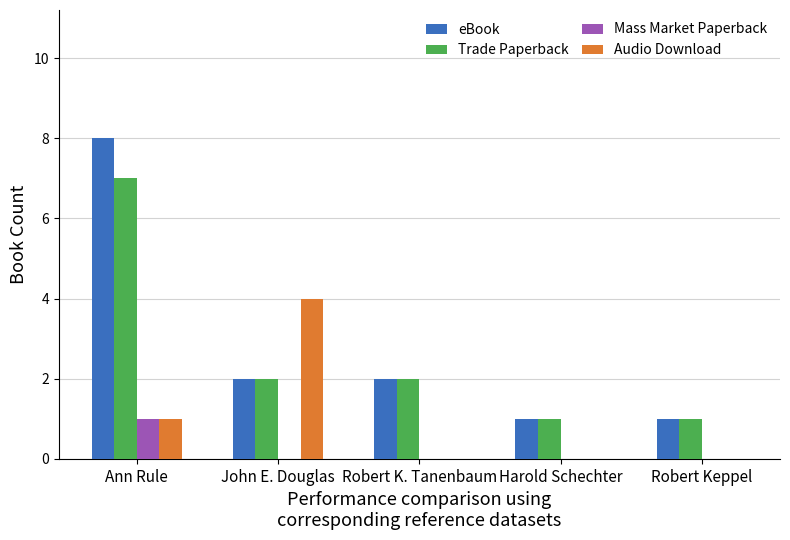

The Trade Paperback series shows 1 at Harold Schechter. True or false?

True